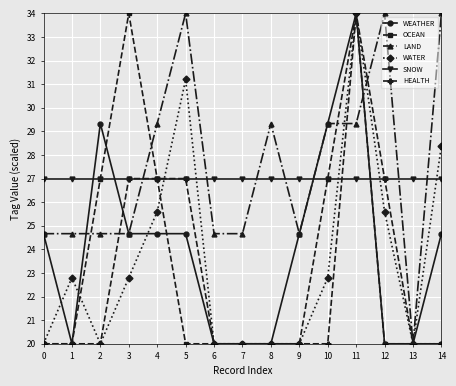

What is the lowest value of the WEATHER series?

20.0